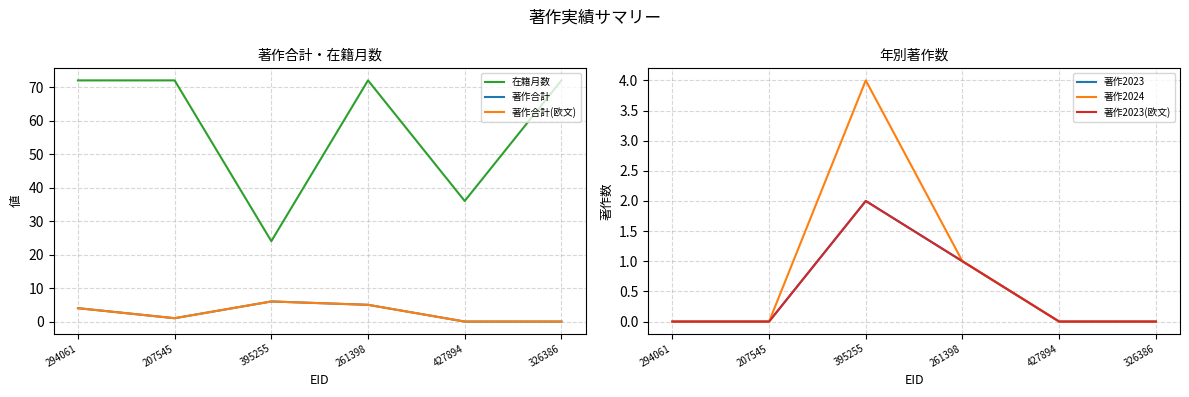

At which category is the sum across all series the highest?

261398